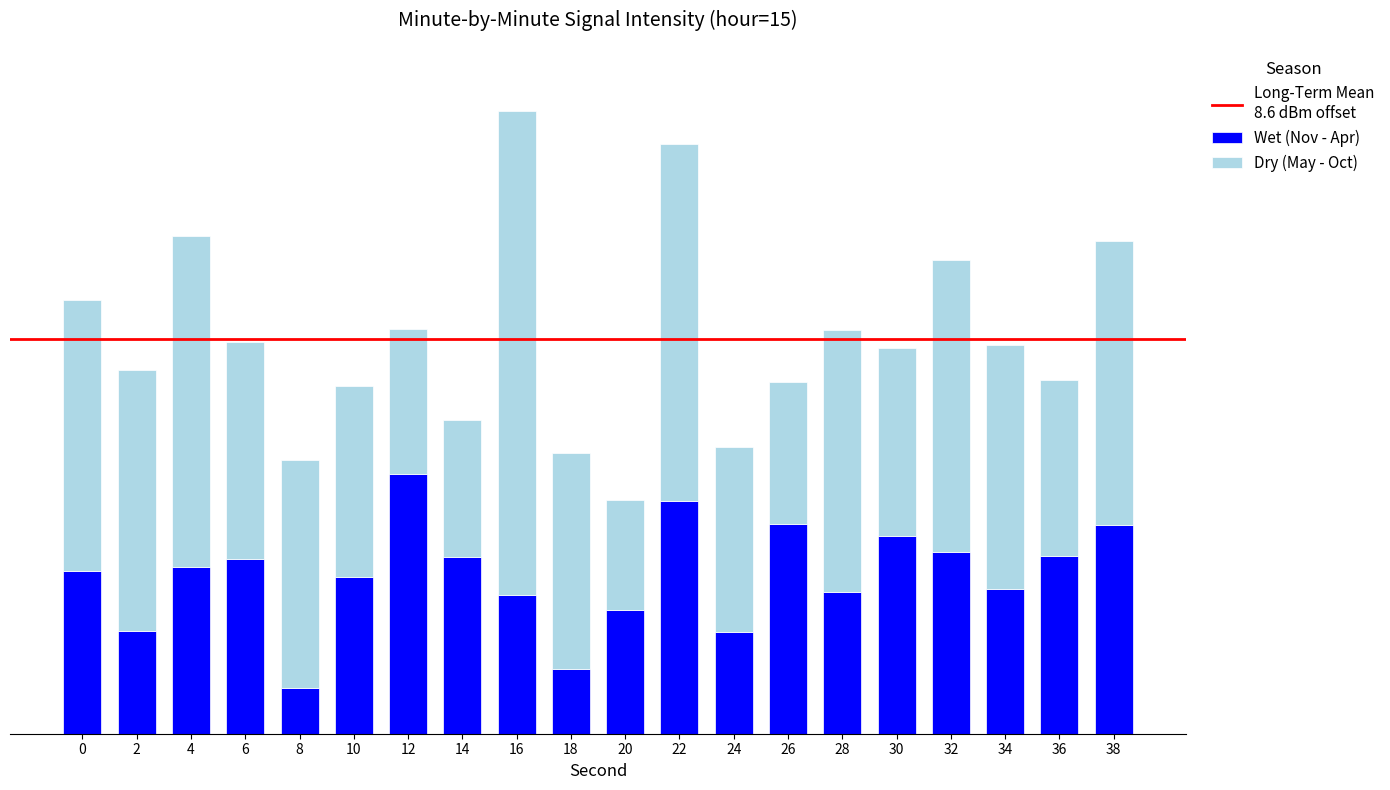

Does the chart contain any negative values?

No